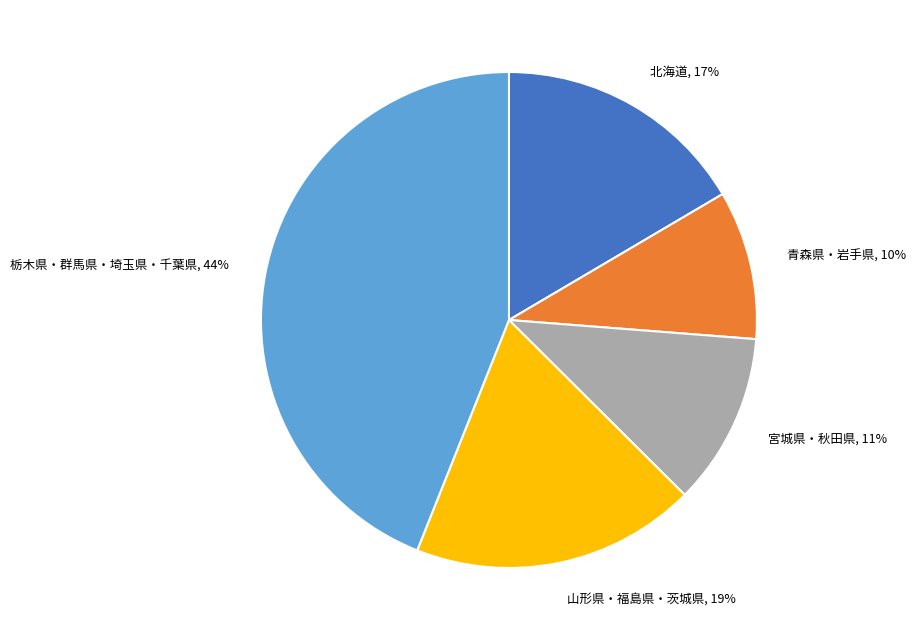

Is there a majority slice in this chart?

No